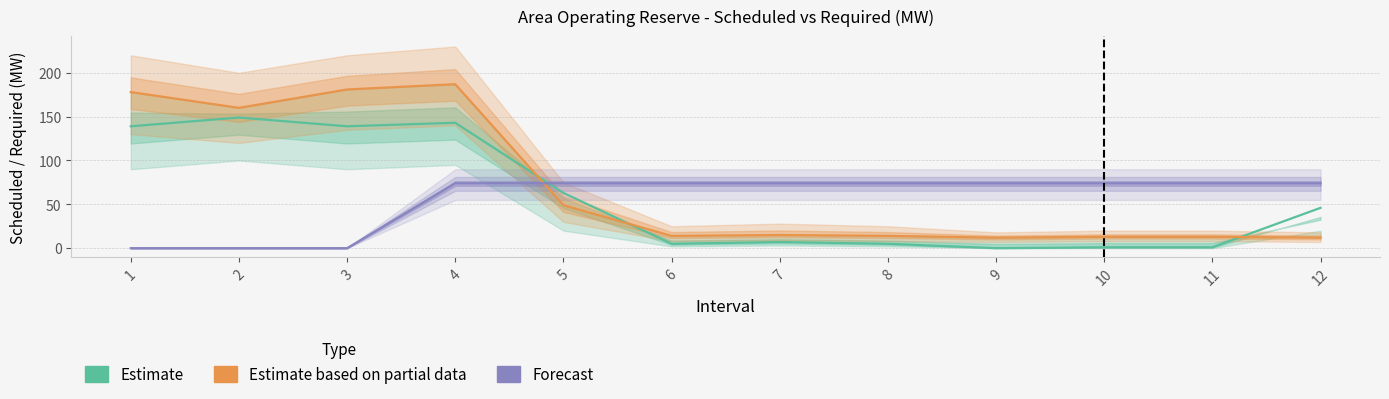

Reading right to left, extract all data points from this chart.

Estimate: 12=46	11=1	10=1	9=0	8=5	7=7	6=5	5=63	4=143	3=139	2=149	1=139
Estimate based on partial data: 12=12	11=13	10=13	9=12	8=14	7=15	6=14	5=49	4=187	3=181	2=160	1=178
Forecast: 12=74	11=74	10=74	9=74	8=74	7=74	6=74	5=74	4=74	3=0	2=0	1=0